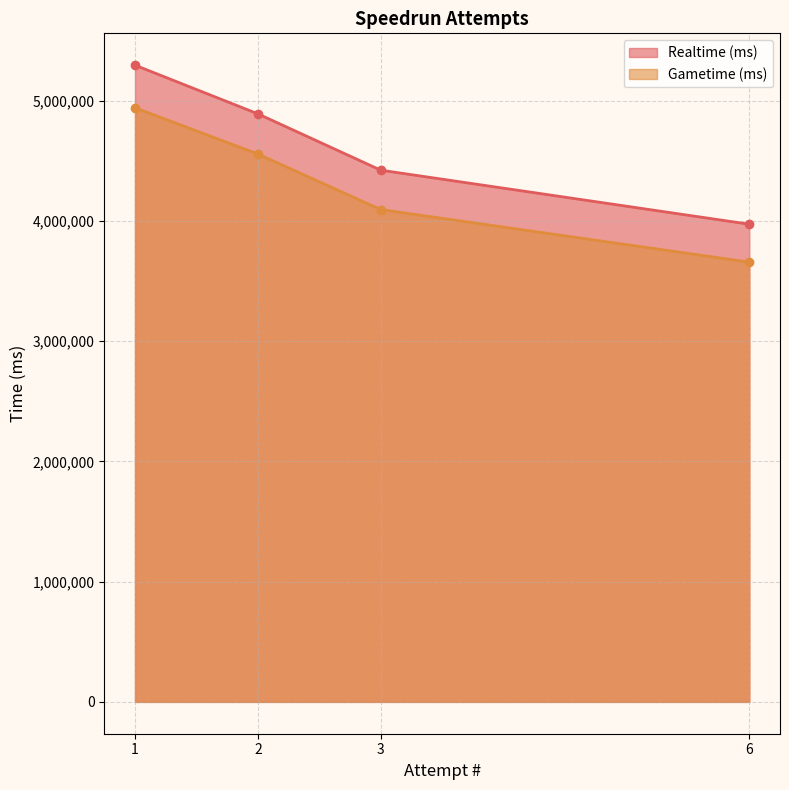

Which series has the largest total across all categories?

Realtime (ms)